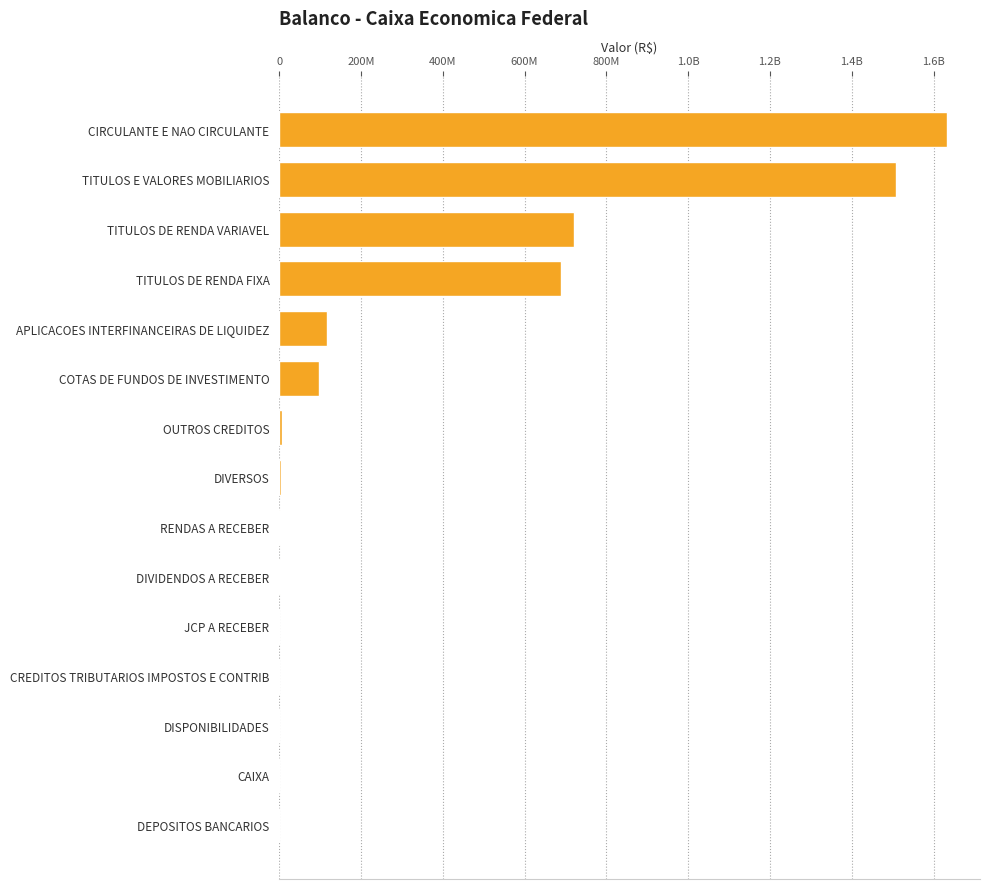

Are the bars horizontal?

Yes